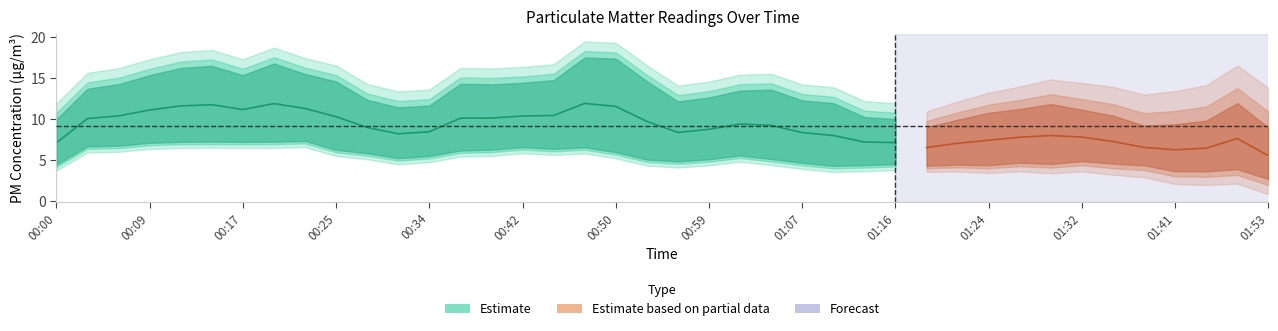

Is it true that P2 equals 2.0 at 00:34?

False